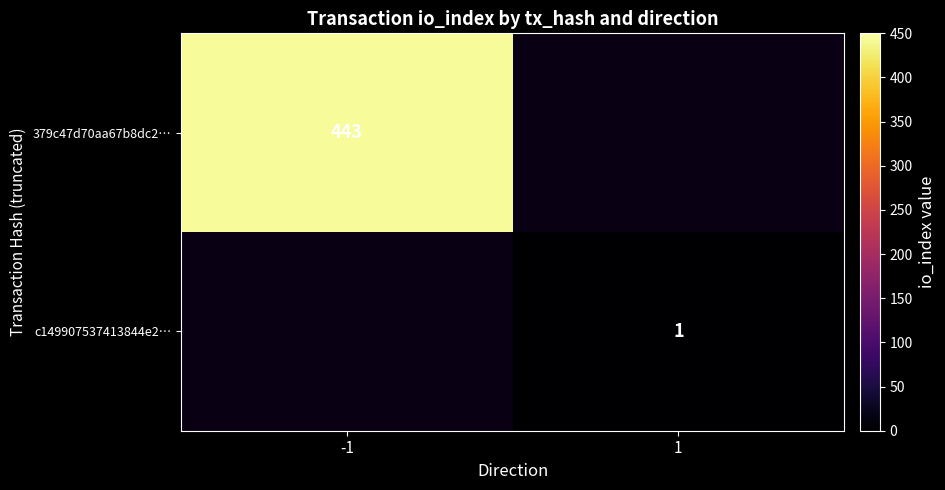

Is the value of c149907537413844e2… at 1 greater than the value of 379c47d70aa67b8dc2… at -1?

No